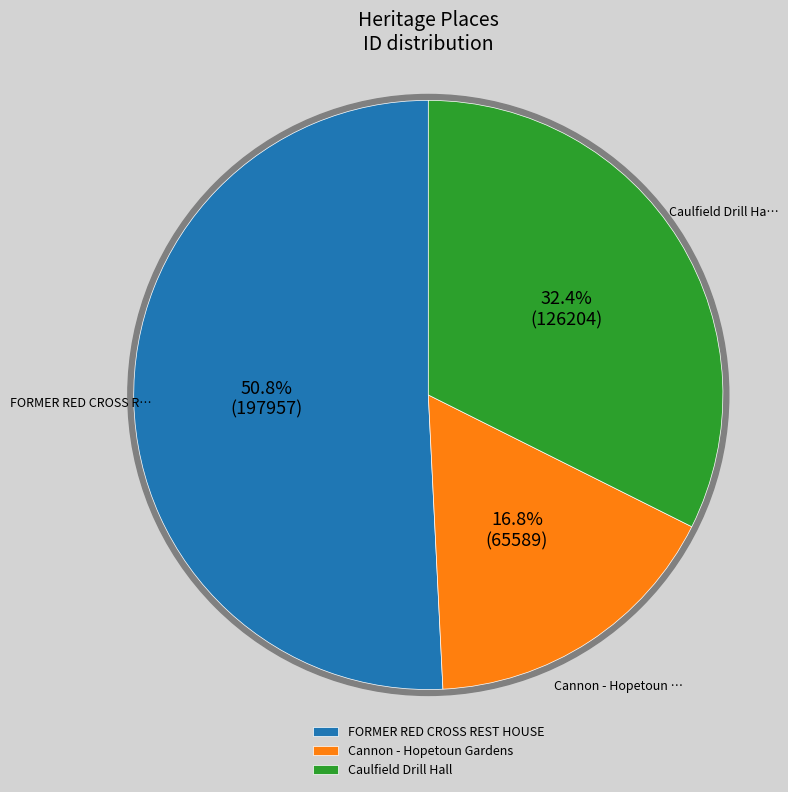

Is there a majority slice in this chart?

Yes